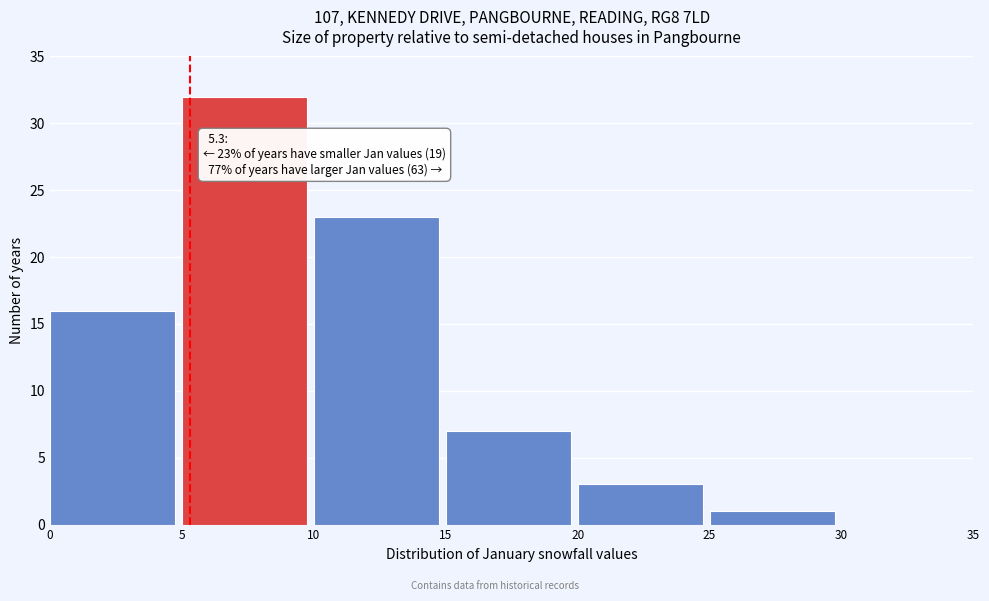

Which range on the x-axis has the tallest bar?

5 to 10